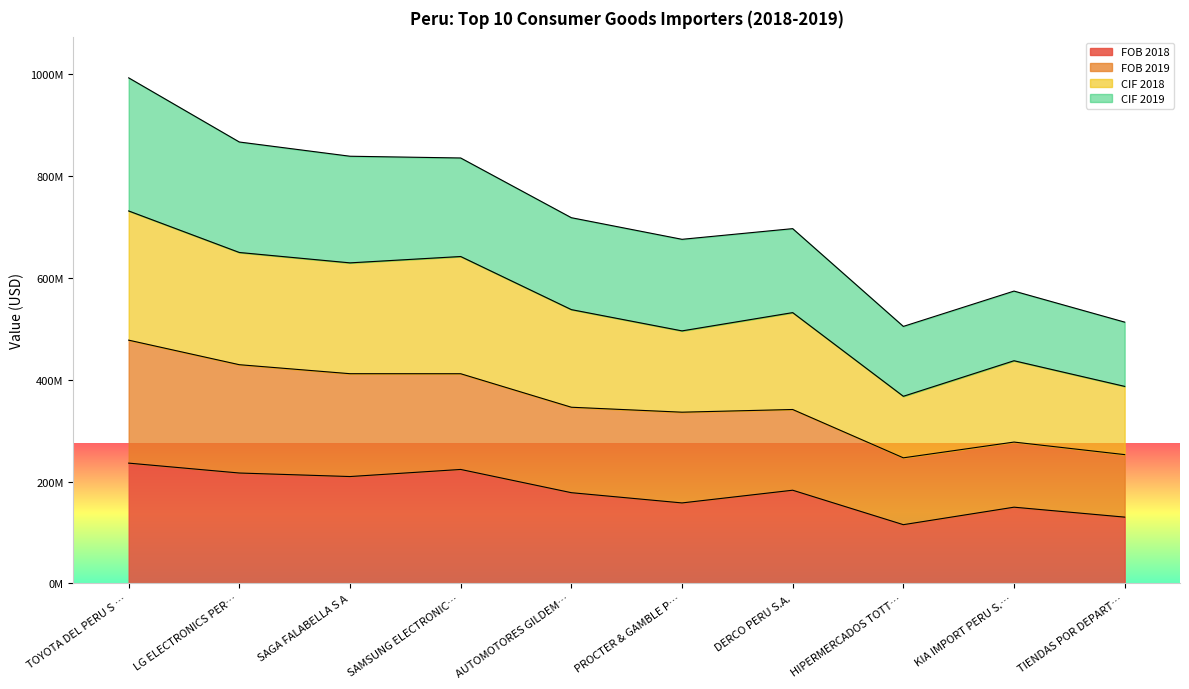

How many values in the FOB 2018 series are below 182931263?

5